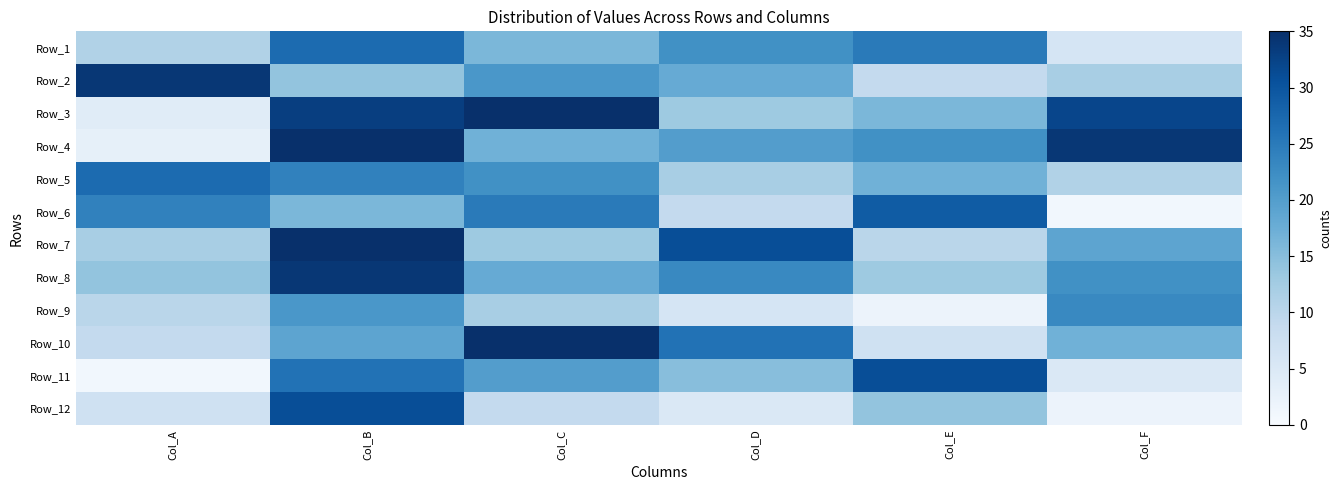

Count the number of data series in this chart.

12